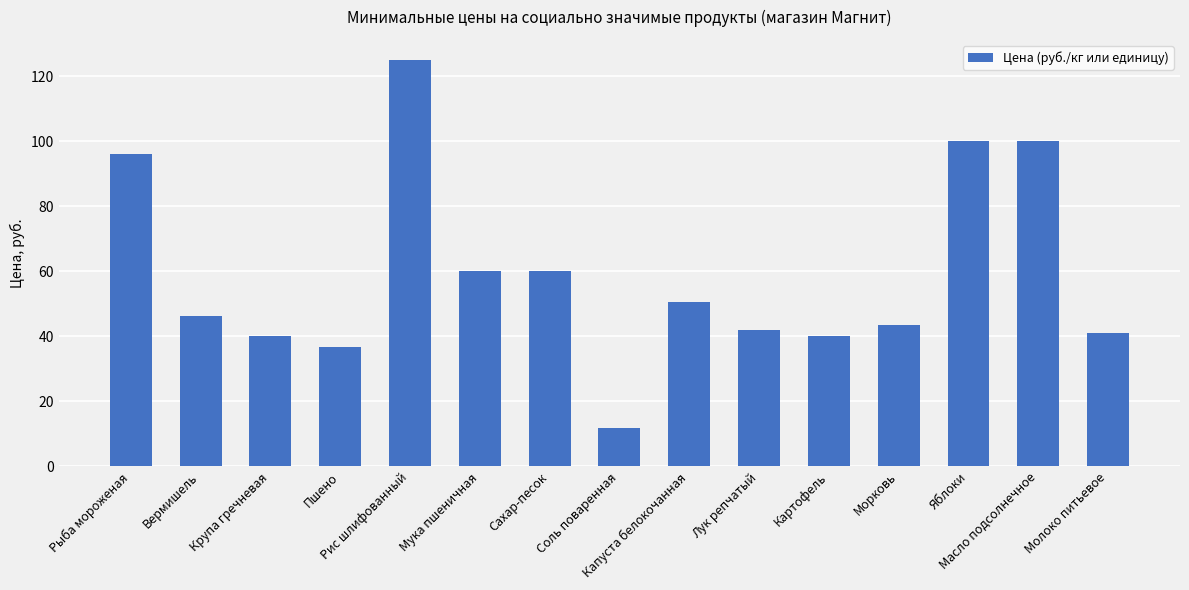

What is the sum of the values at Вермишель and Молоко питьевое?

87.2